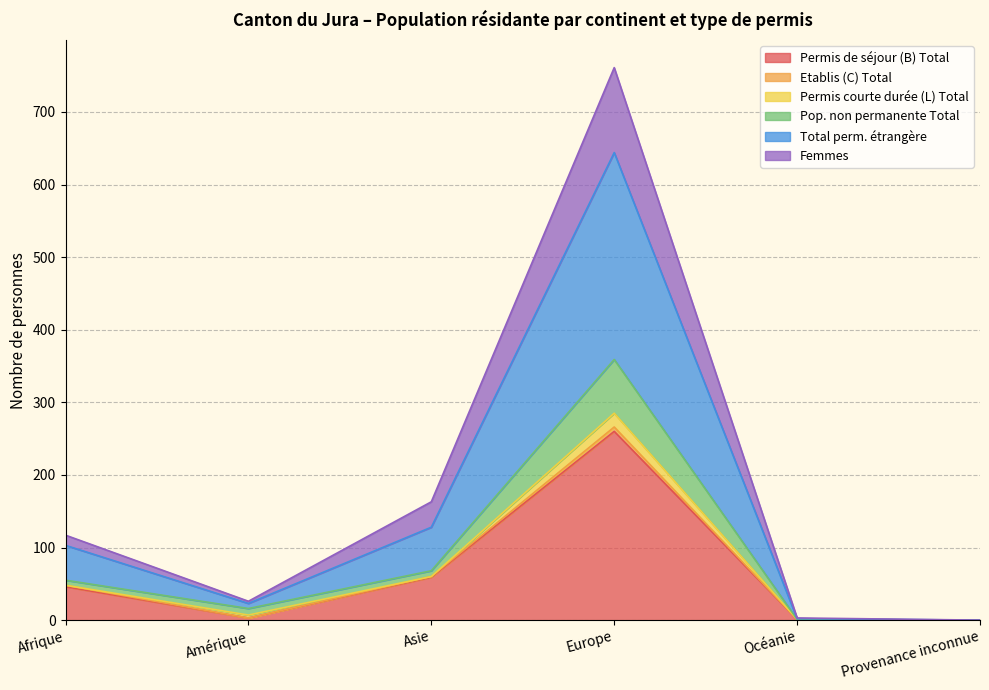

Where is the first local maximum for Total perm. étrangère?

Europe